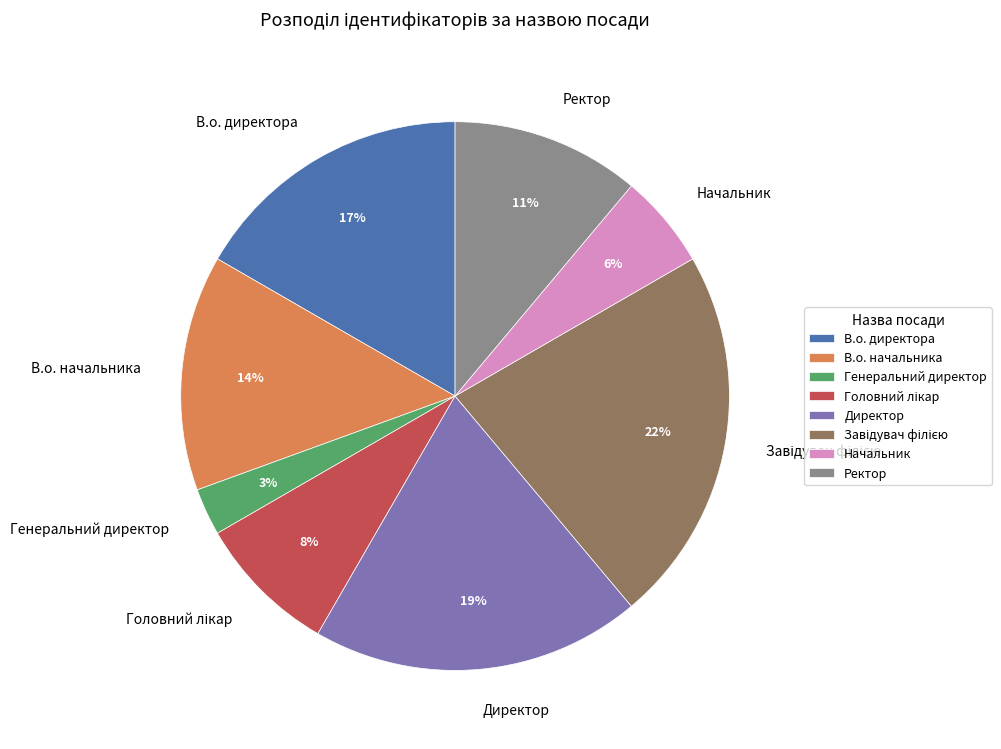

How many slices are in this pie chart?

8